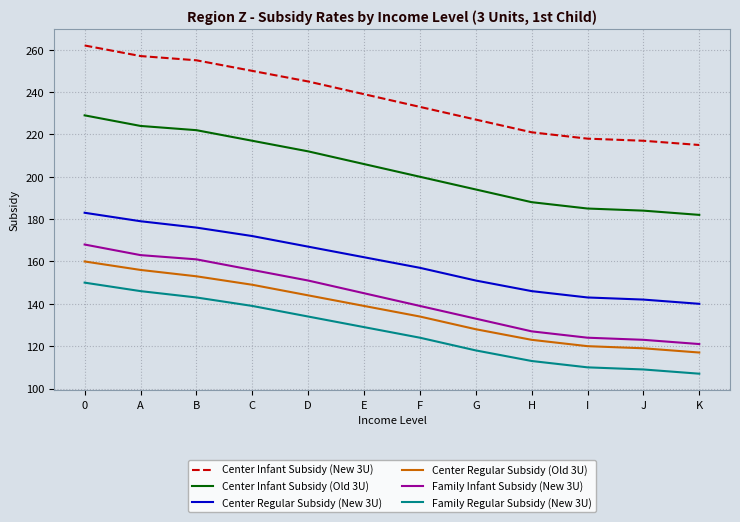

What is the average value of the Center Infant Subsidy (Old 3U) series?

204